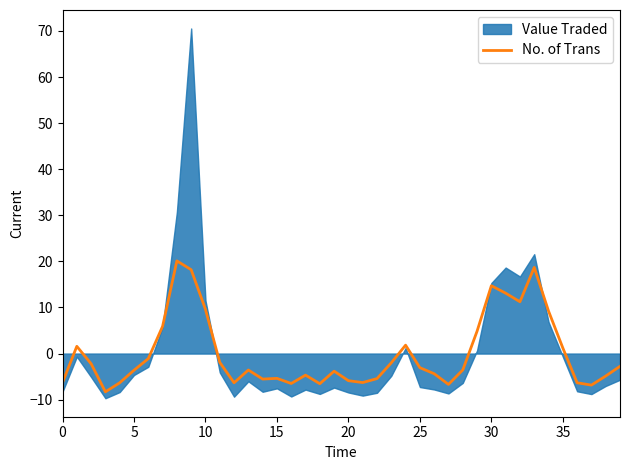

Reading right to left, transcribe all the data shown in this chart.

-2.8	-4.9	-6.8	-6.3	1.2	9.2	18.7	11.2	13.1	14.7	4.8	-3.6	-6.7	-4.4	-3.1	1.8	-2.0	-5.4	-6.3	-5.9	-3.8	-6.5	-4.7	-6.5	-5.4	-5.5	-3.6	-6.3	-1.9	9.6	18.2	20.1	5.9	-1.1	-3.6	-6.3	-8.3	-2.2	1.6	-6.3